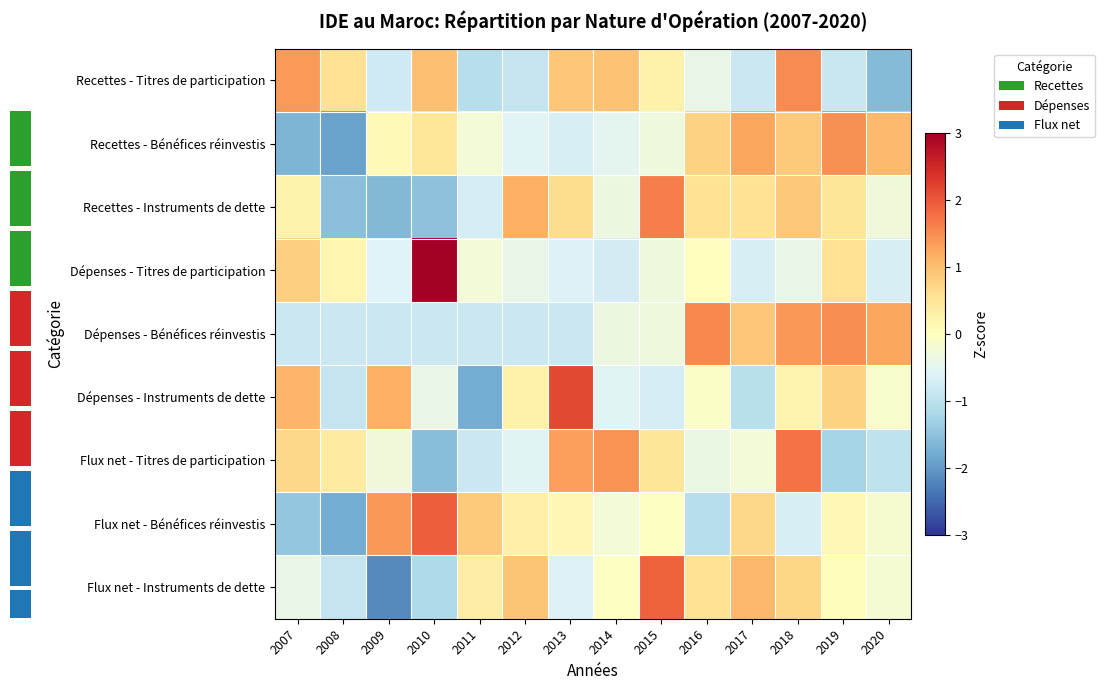

The value of Flux net - Bénéfices réinvestis at 2009 is 1.9. True or false?

False